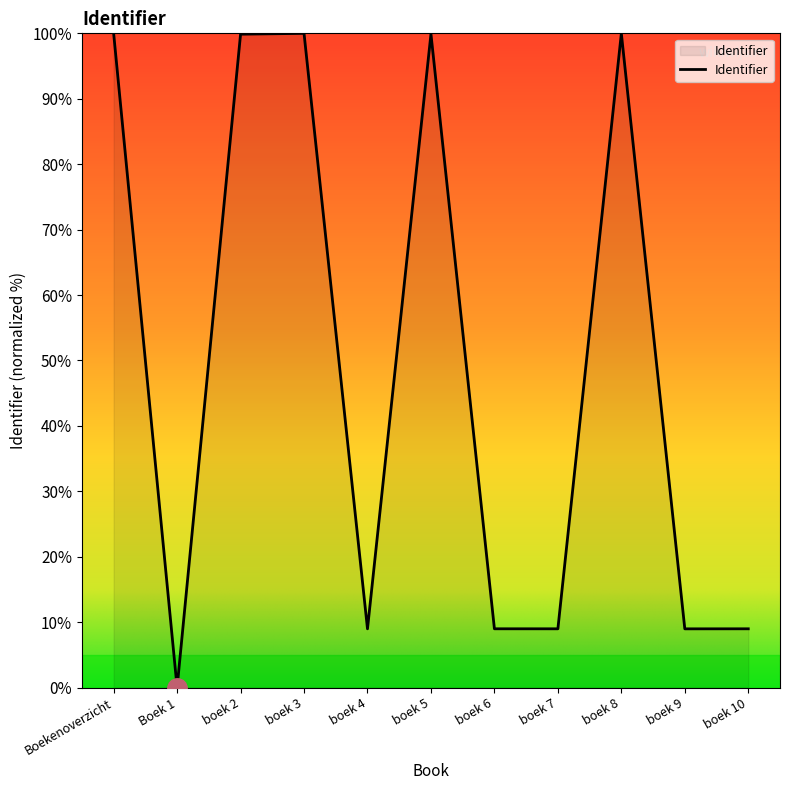

How many values are above zero?

10